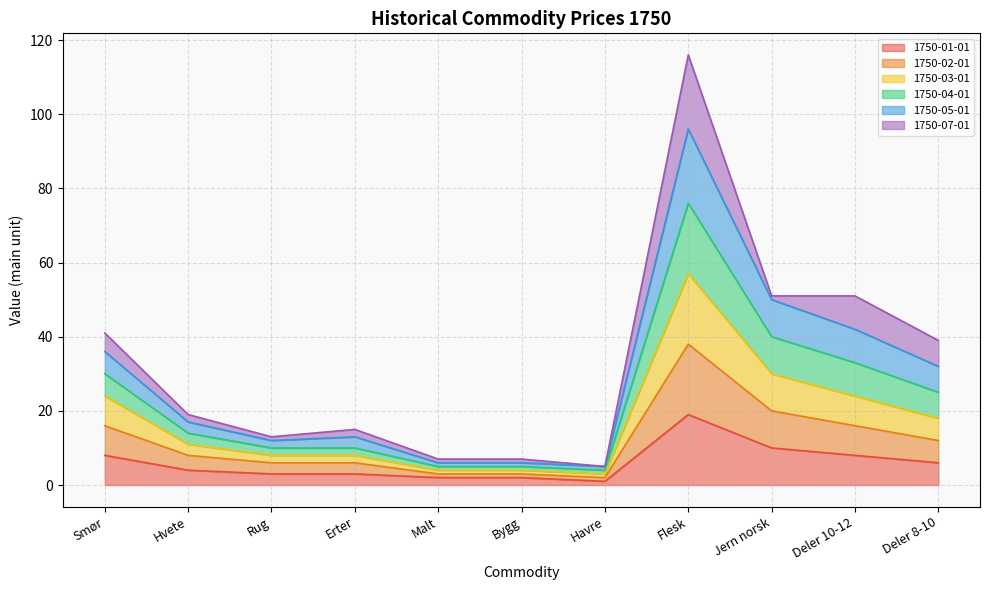

At which label does 1750-05-01 reach its peak?

Flesk